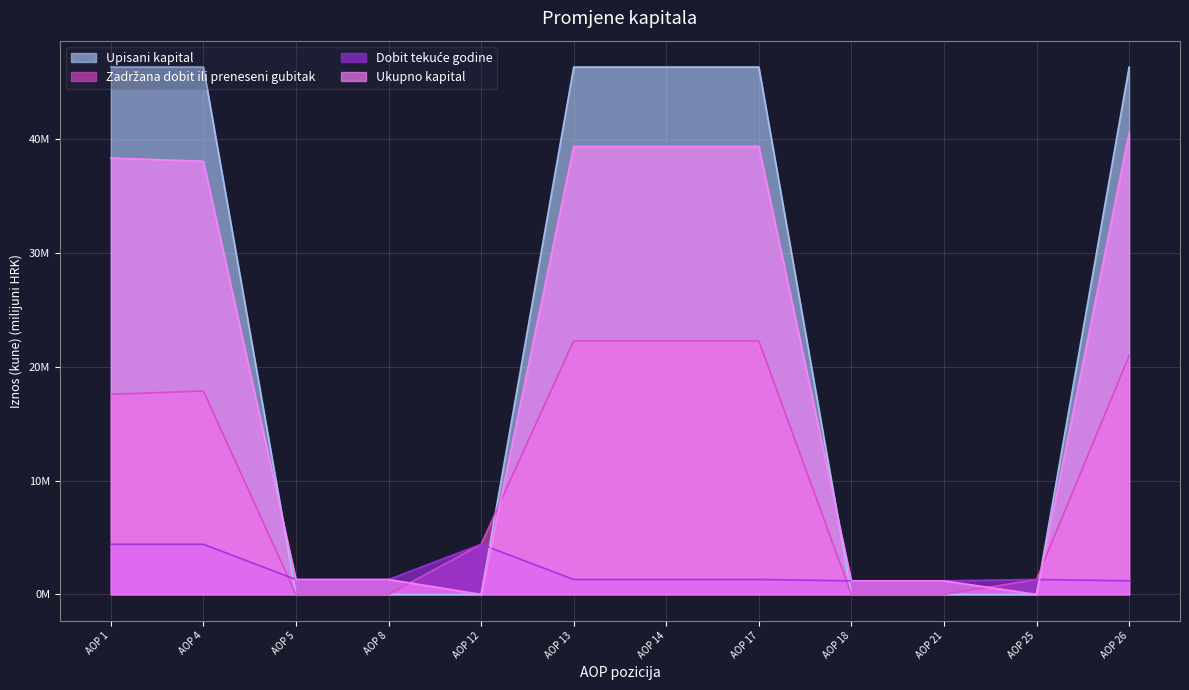

Where do Zadržana dobit ili preneseni gubitak and Ukupno kapital first cross each other?

AOP 8 and AOP 12